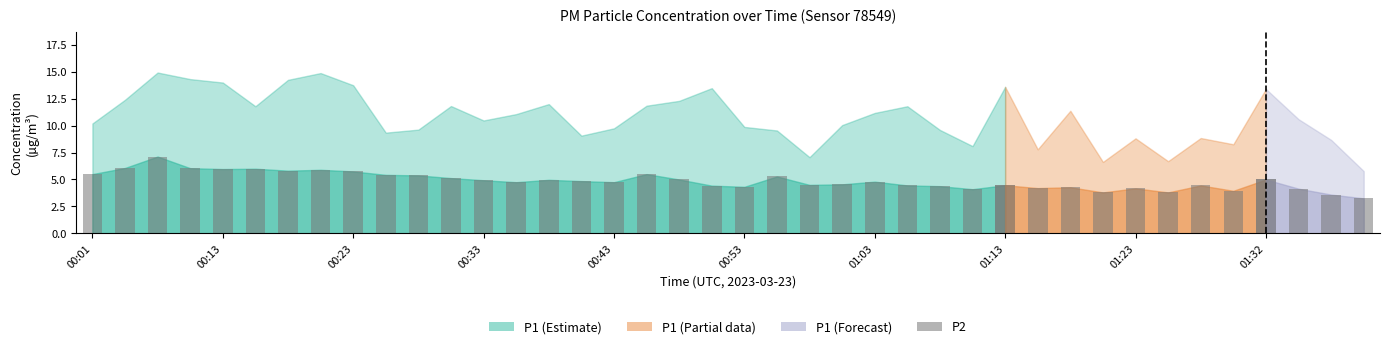

What is the average value of the P1 series?

10.7